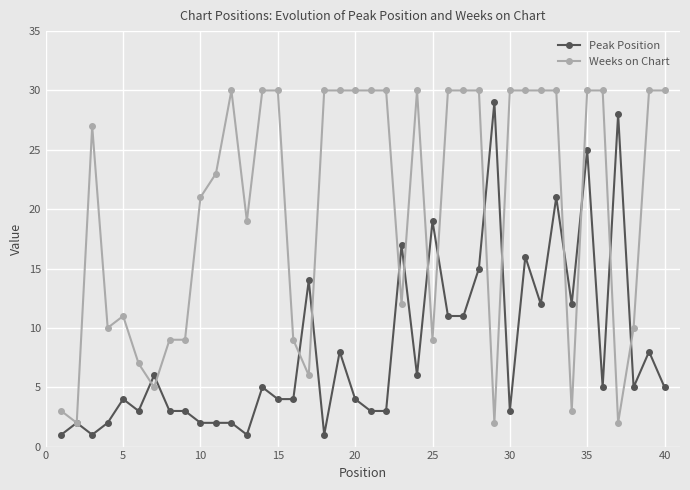

What are all the series names shown in the legend?

Peak Position, Weeks on Chart